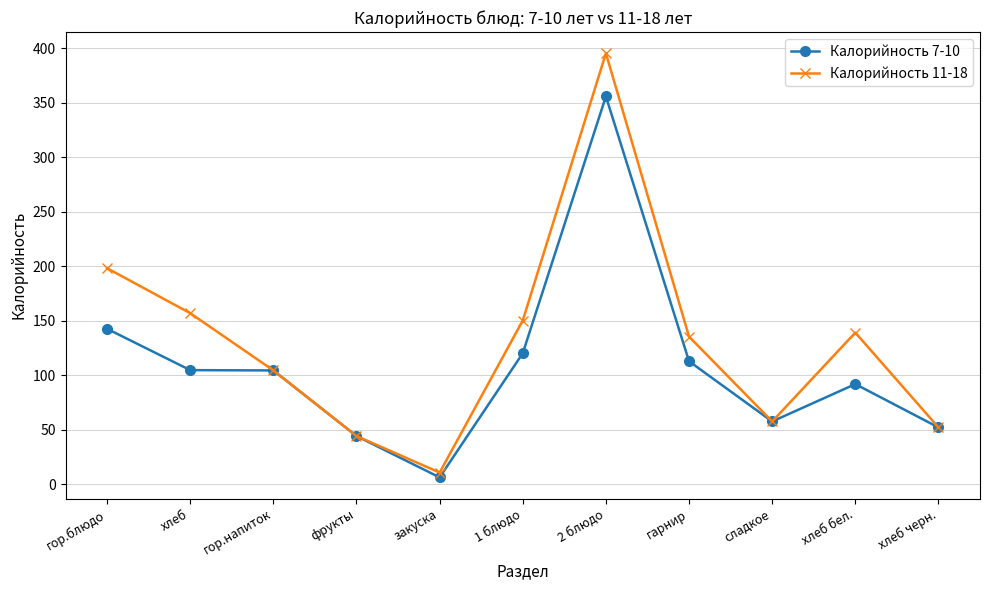

How many series are shown in this chart?

2